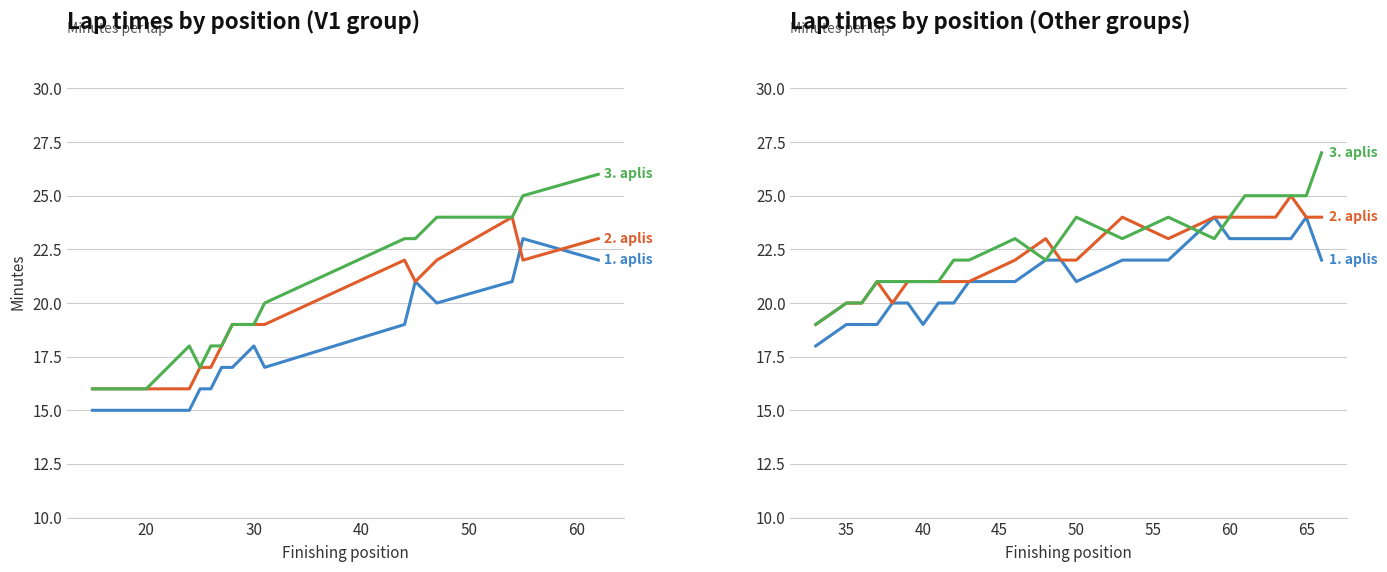

What is the difference between the second highest and second lowest values in the 2. aplis series?

4